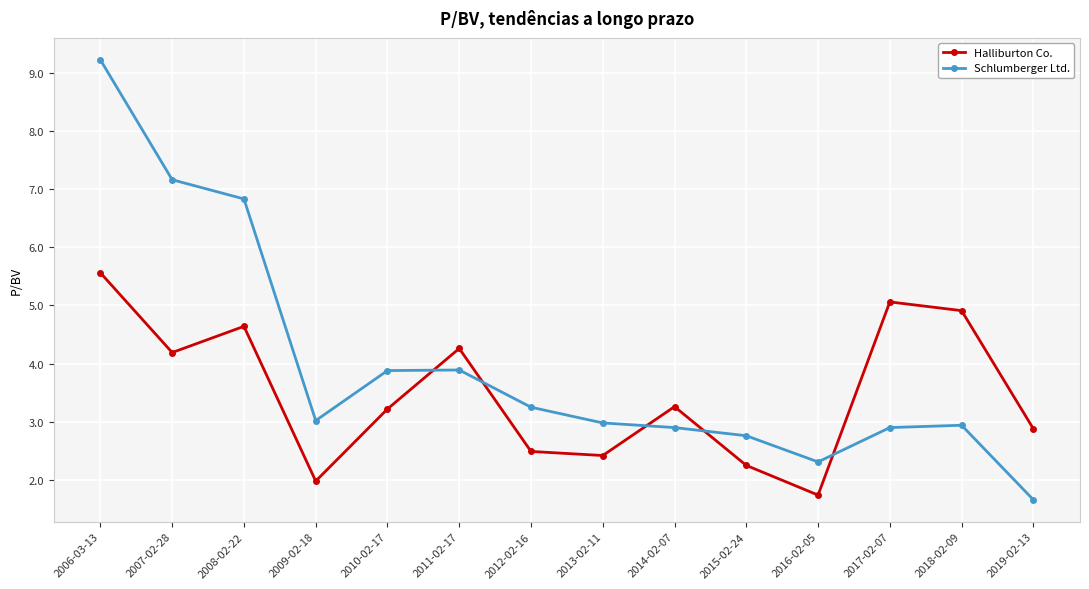

True or false: Halliburton Co. has more than 2 interior local peaks.

True